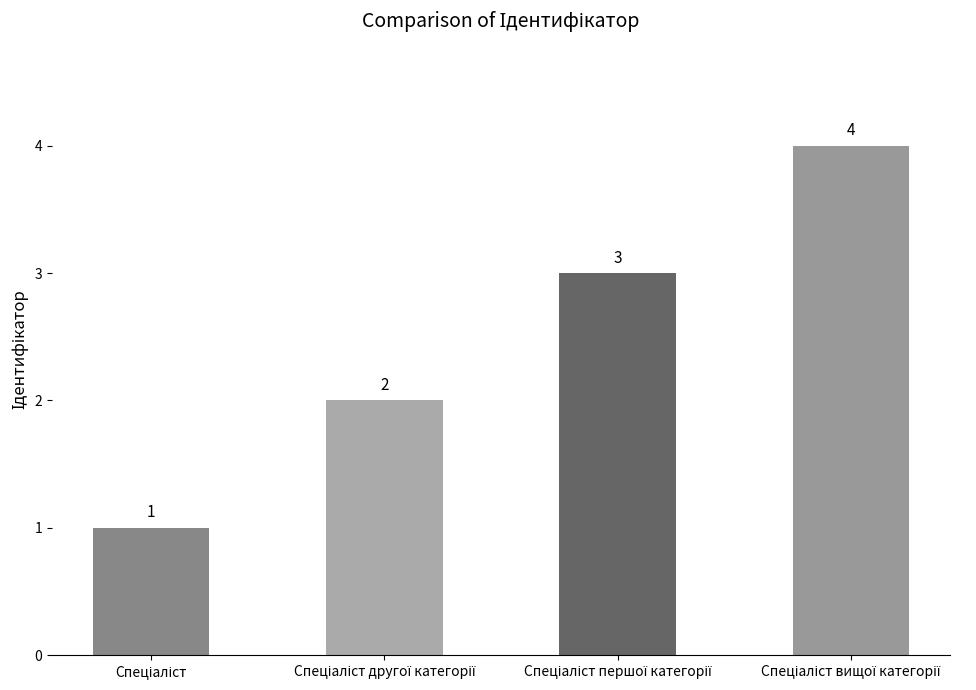

Are the bars horizontal?

No